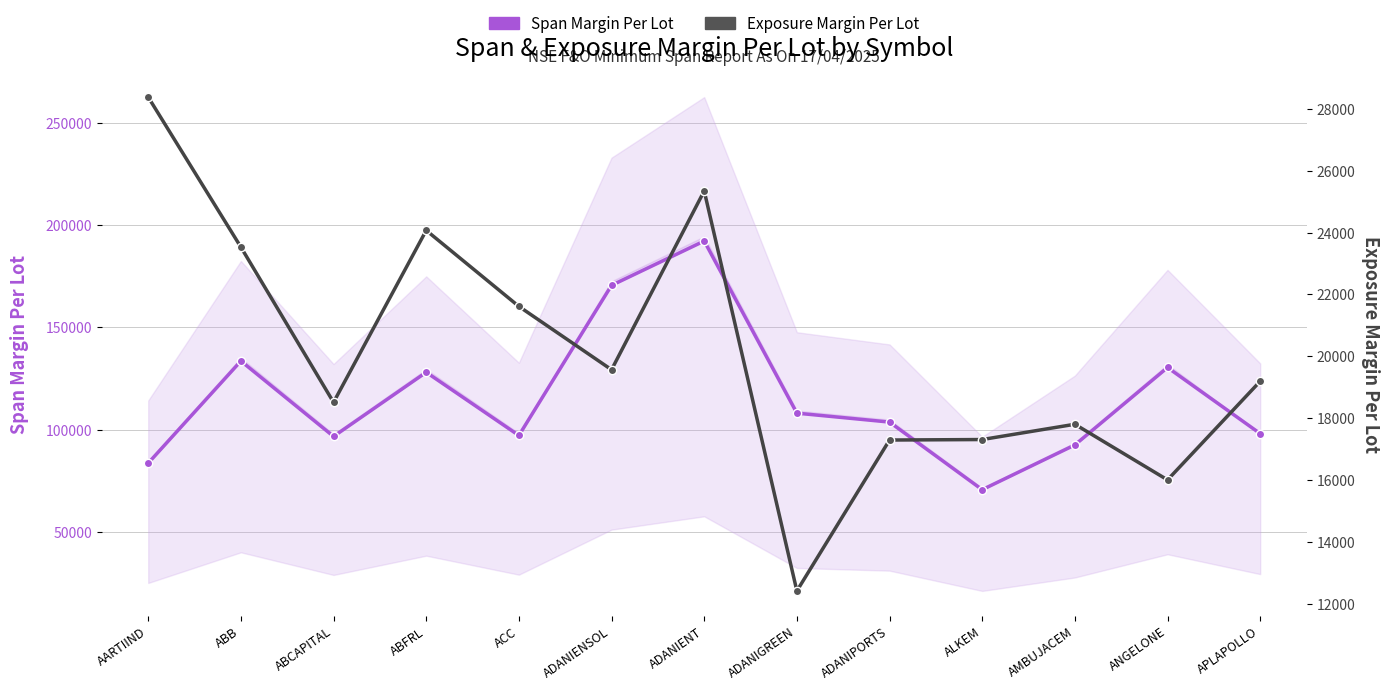

In Exposure Margin Per Lot, how many points are lower than both neighbors (excluding endpoints)?

4